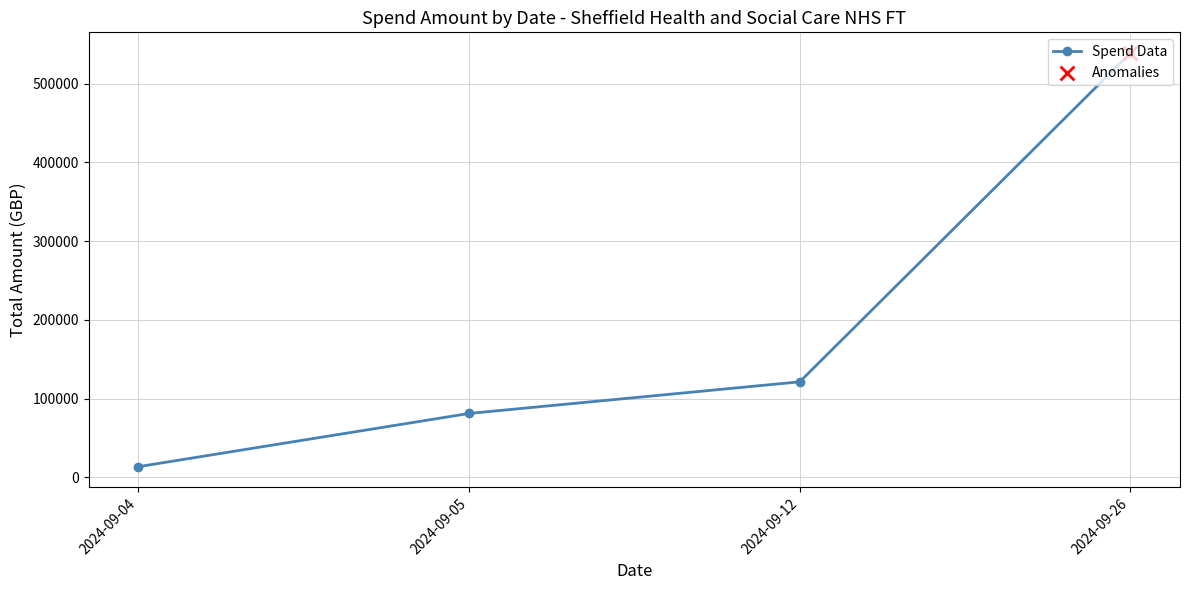

Approximately how many times larger is the value at 2024-09-04 compared to 2024-09-05?

0.2